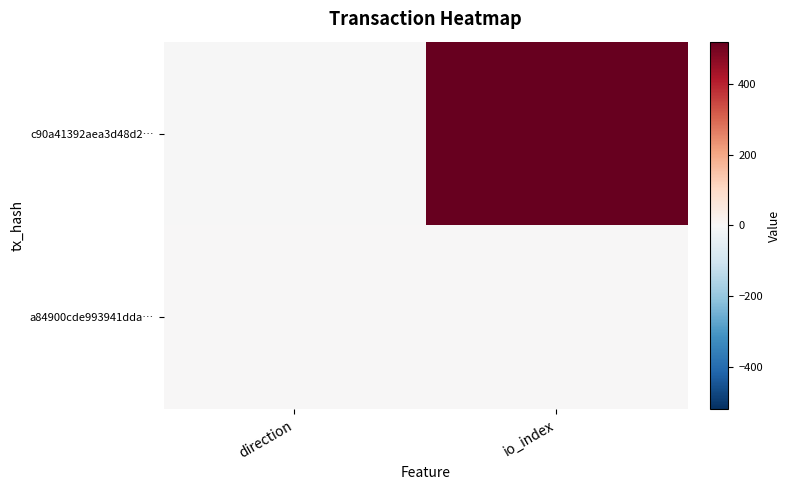

List the series in order of their peak value, highest first.

c90a41392aea3d48d2…, a84900cde993941dda…